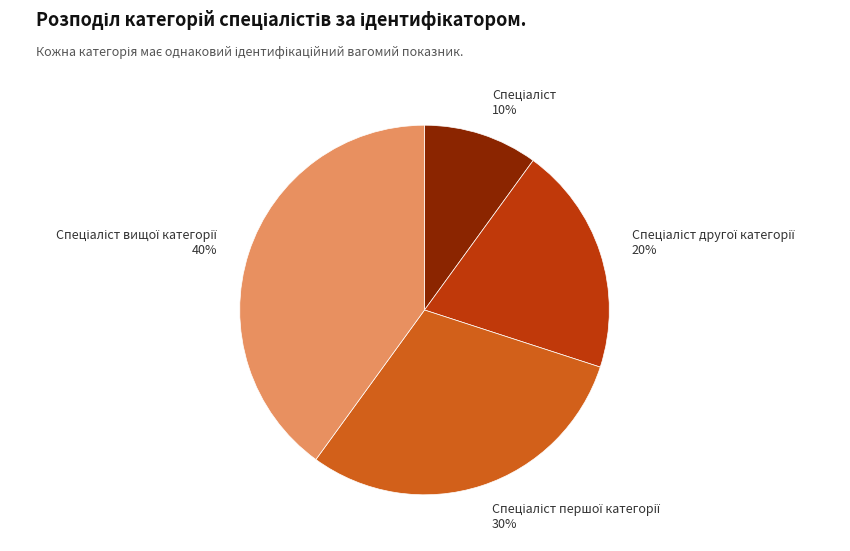

To the nearest percent, what is the average slice percentage?

25%